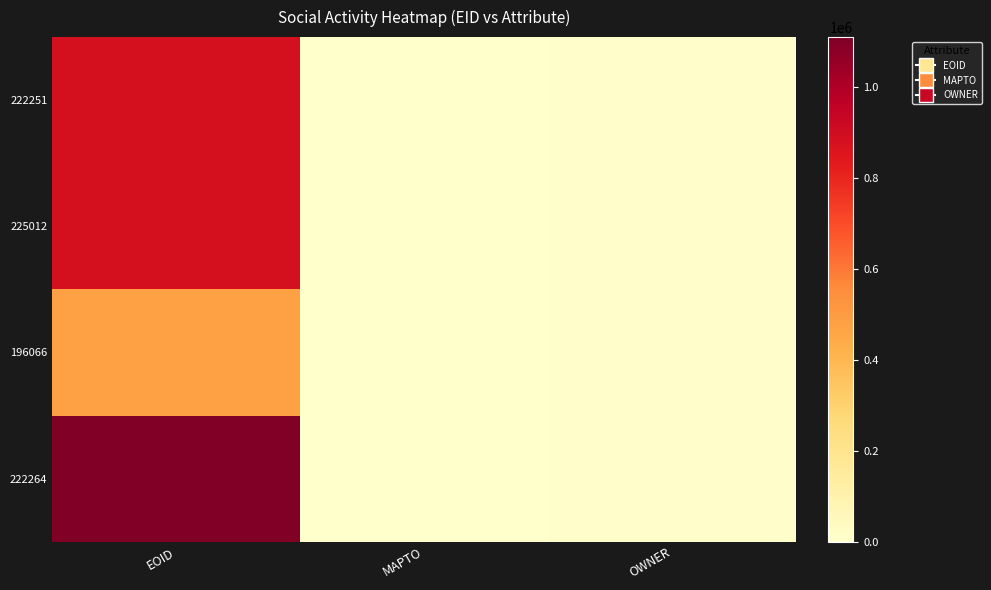

At how many categories does at least one series exceed 913841?

1